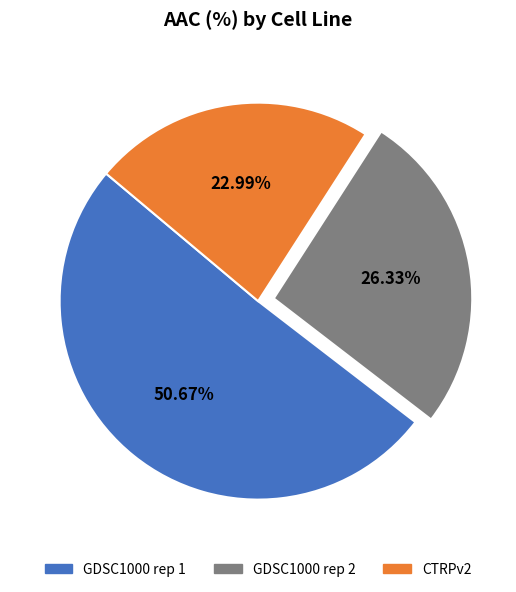

How many slices are in this pie chart?

3